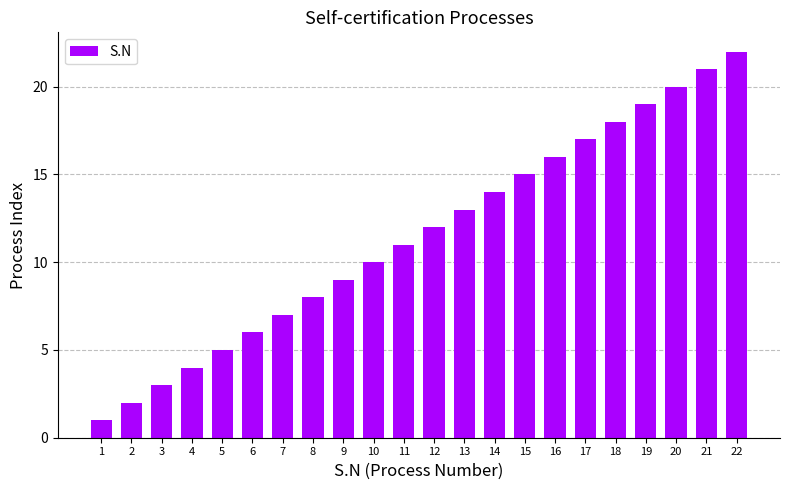

What is the difference between the values at 10 and 19?

9